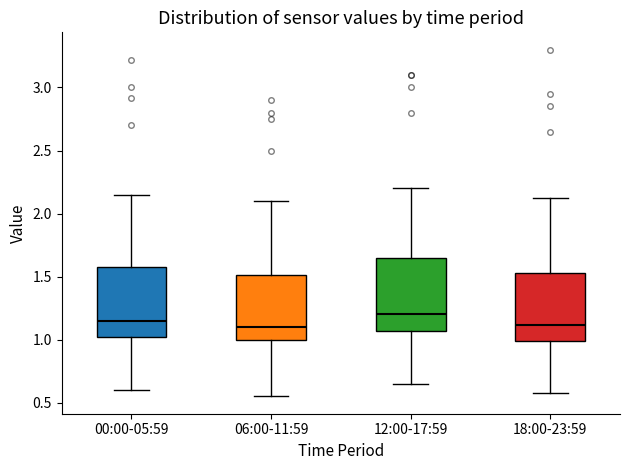

Reading left to right, transcribe this box plot: for each box, give where its median line is, the range the box spans, and where its two whiskers end, as read against the y-axis. The values are not printed on the chart, so give them approximately, as read against the axis.

00:00-05:59: median 1.15, box 1.00 to 1.60, whiskers 0.60 to 2.15
06:00-11:59: median 1.10, box 1.00 to 1.50, whiskers 0.55 to 2.10
12:00-17:59: median 1.20, box 1.05 to 1.65, whiskers 0.65 to 2.20
18:00-23:59: median 1.10, box 1.00 to 1.55, whiskers 0.60 to 2.10